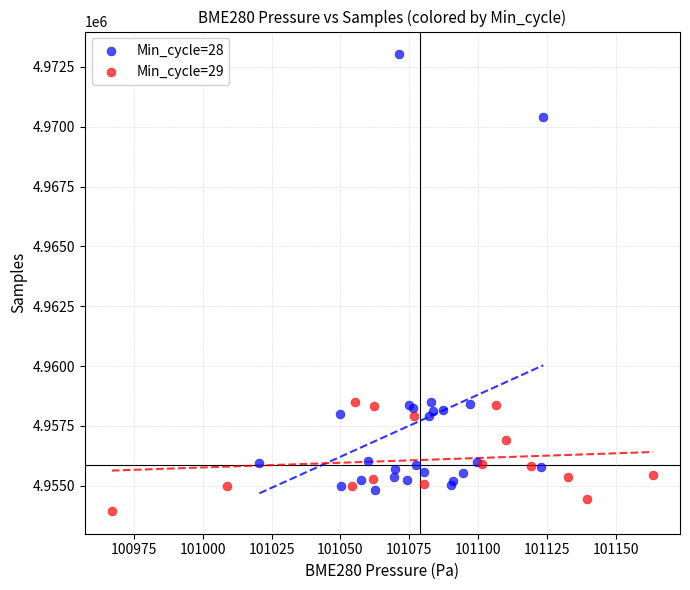

Which series contains the highest Y value?

Min_cycle=28